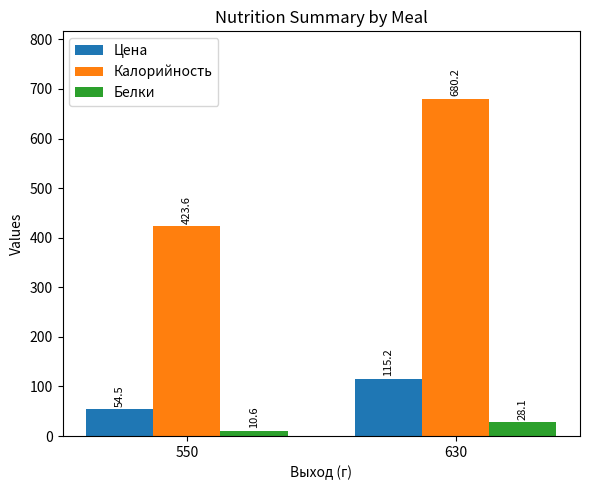

What is the sum of the Белки values at 630 and 550?

38.7